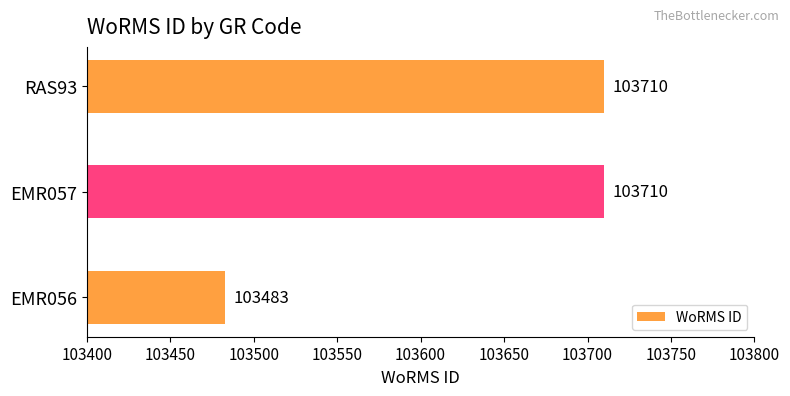

Which label corresponds to the smallest value in the chart?

EMR056